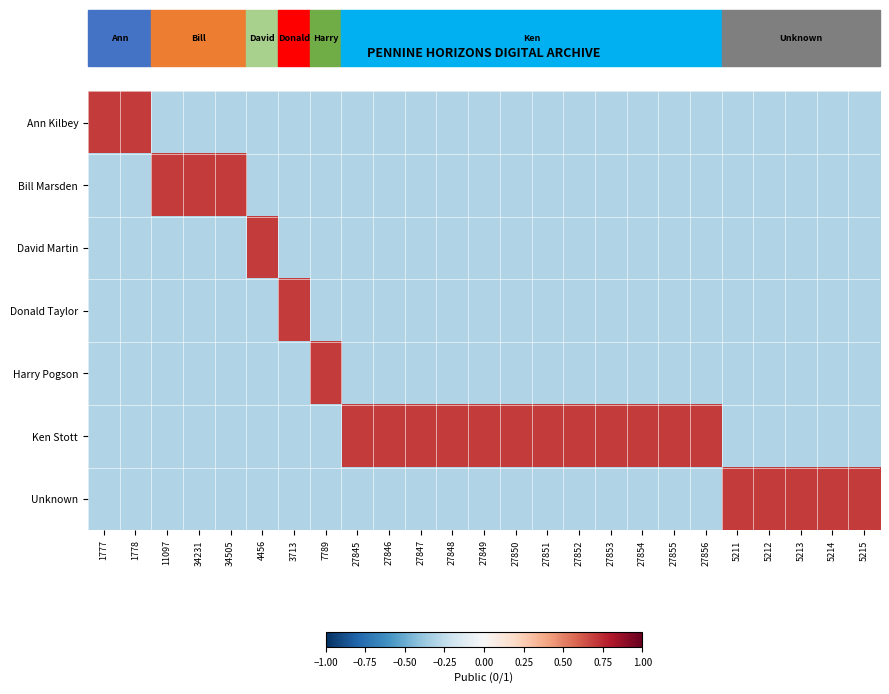

What is the difference between the highest and lowest values at 27856?

1.0